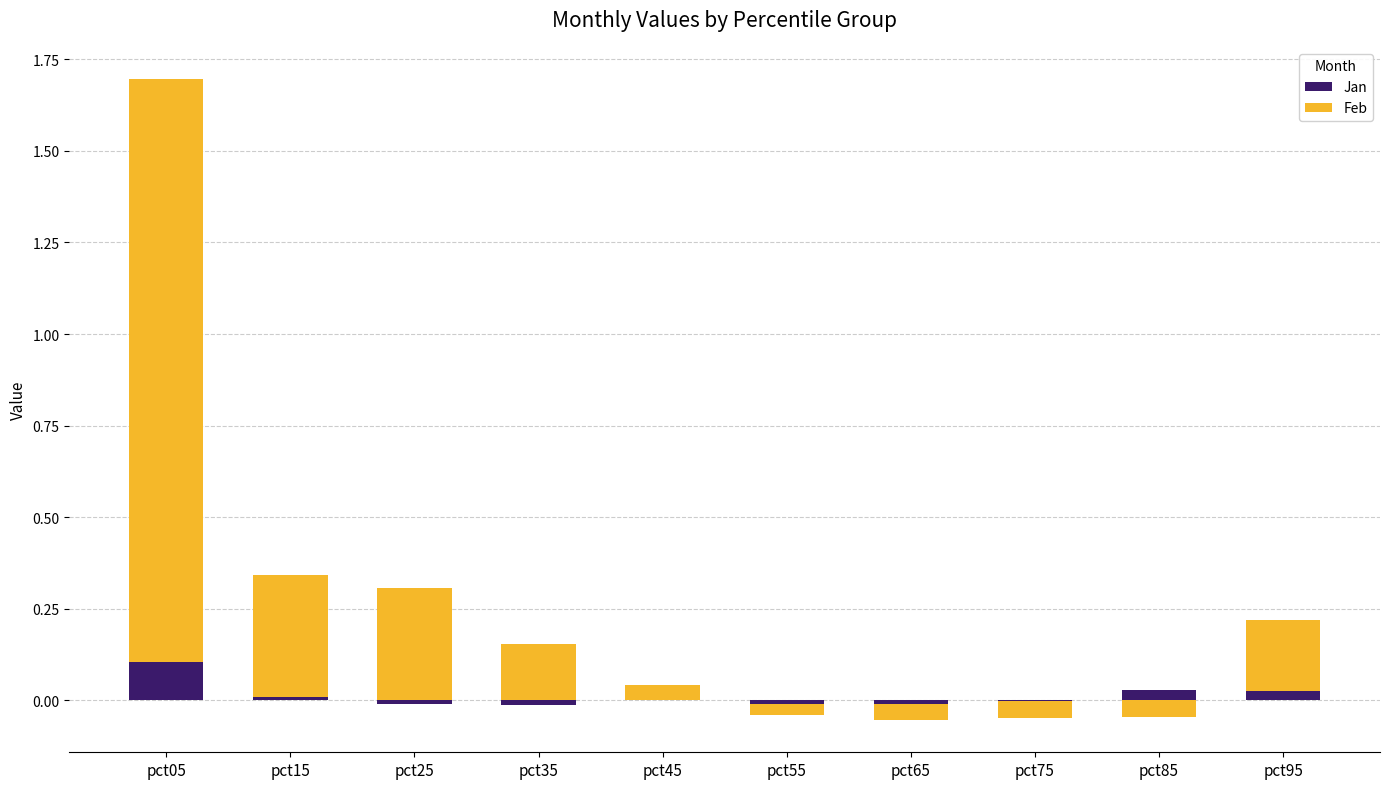

At how many categories does at least one series exceed 0?

7